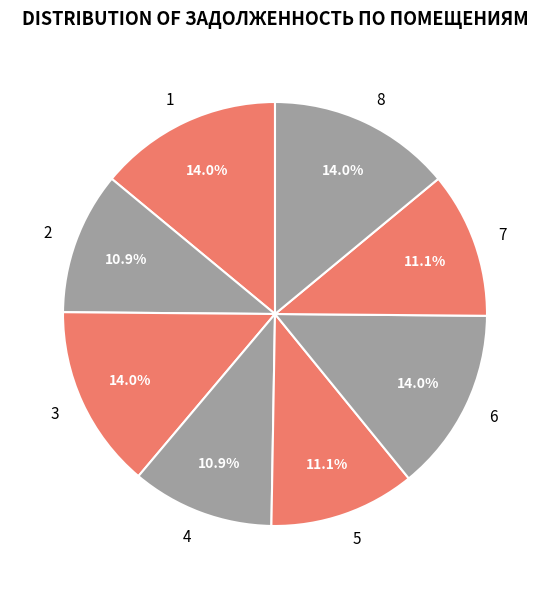

Combined, what portion of the pie is 7 and 4?

22.0%